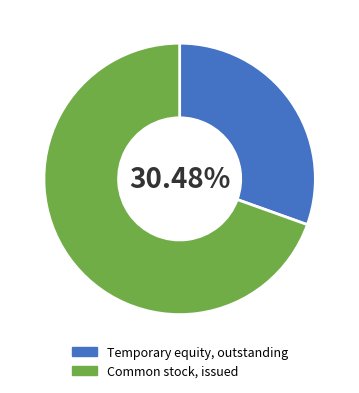

Approximately how many times larger is the value at Temporary equity, outstanding compared to Common stock, issued?

0.4